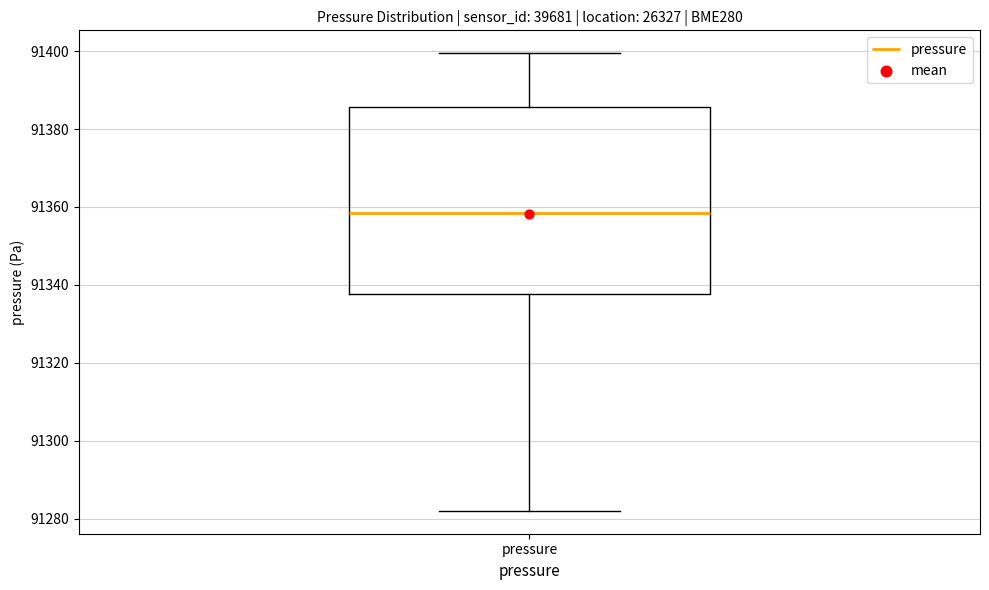

Read this box plot against the y-axis: the position of the median line, the range covered by the box, and the ends of both whiskers. The values are not printed on the chart, so give them approximately, as read against the axis.

median 91358, box 91338 to 91386, whiskers 91282 to 91400